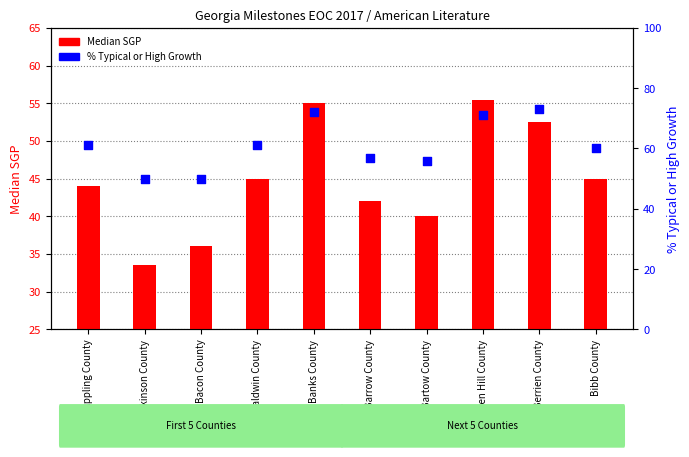

What are all the series names shown in the legend?

Median SGP, % Typical or High Growth